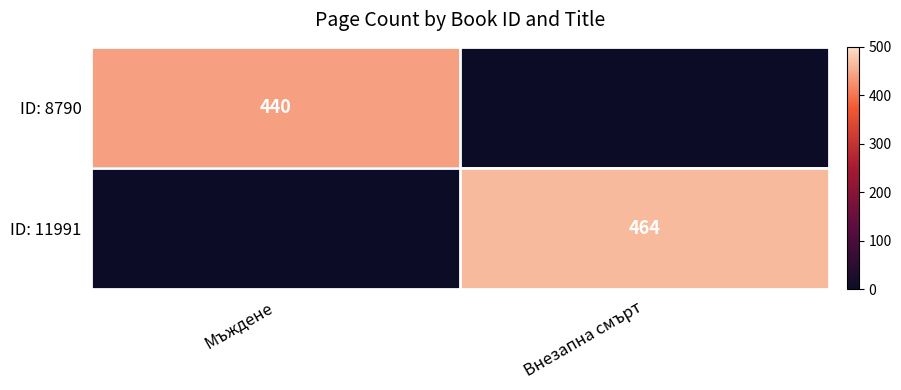

The ID: 8790 series shows 131 at Мъждене. True or false?

False